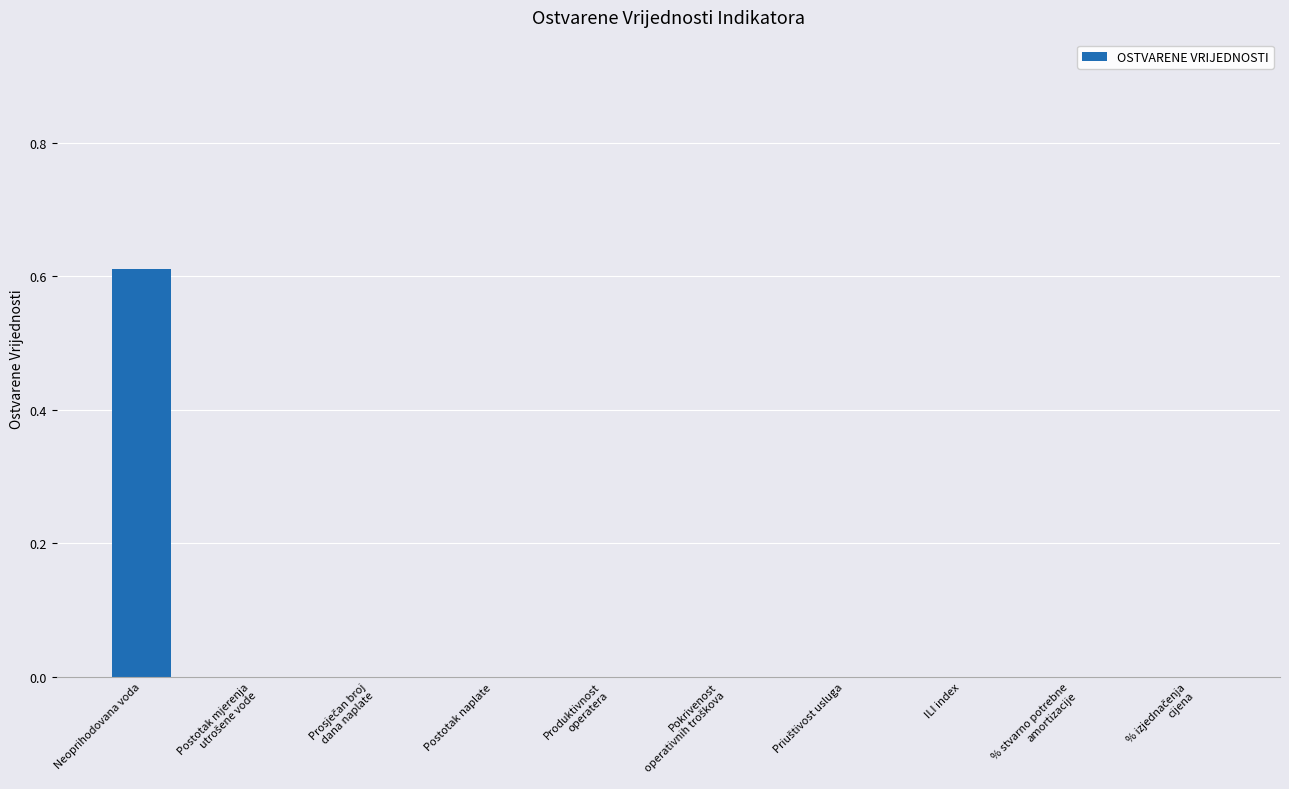

Count the values in the range 0 to 1.

10